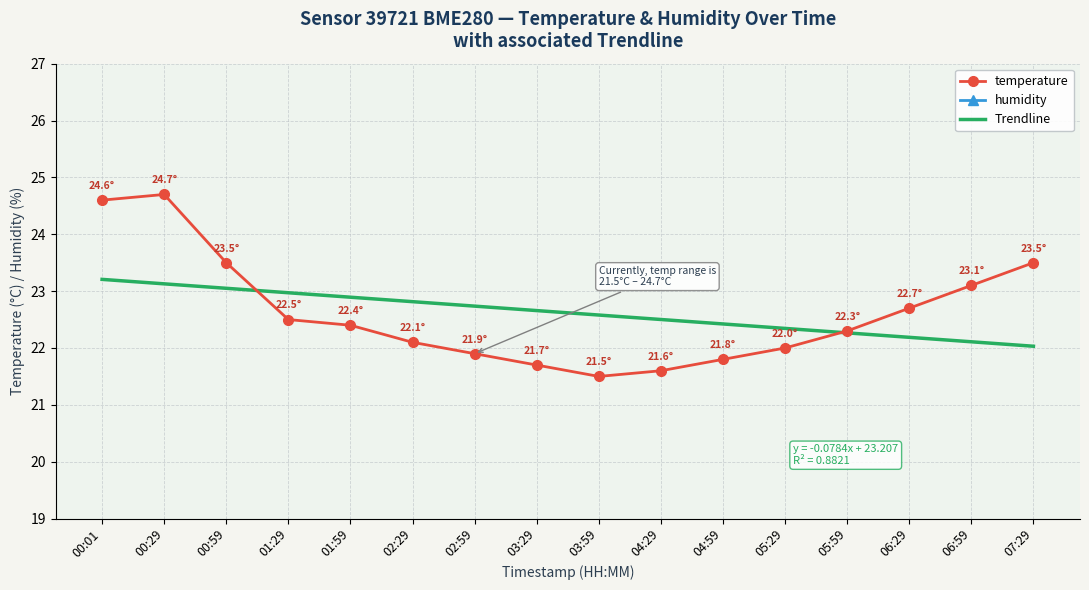

Reading left to right, list all the values displayed in this chart.

temperature: 00:01=24.6	00:29=24.7	00:59=23.5	01:29=22.5	01:59=22.4	02:29=22.1	02:59=21.9	03:29=21.7	03:59=21.5	04:29=21.6	04:59=21.8	05:29=22.0	05:59=22.3	06:29=22.7	06:59=23.1	07:29=23.5
humidity: 00:01=48.0	00:29=48.0	00:59=49.0	01:29=49.0	01:59=51.0	02:29=51.0	02:59=50.0	03:29=50.0	03:59=49.0	04:29=49.0	04:59=50.0	05:29=50.0	05:59=49.0	06:29=48.0	06:59=49.0	07:29=48.0
Trendline: 00:01=23.2	00:29=23.1	00:59=23.0	01:29=23.0	01:59=22.9	02:29=22.8	02:59=22.7	03:29=22.7	03:59=22.6	04:29=22.5	04:59=22.4	05:29=22.3	05:59=22.3	06:29=22.2	06:59=22.1	07:29=22.0